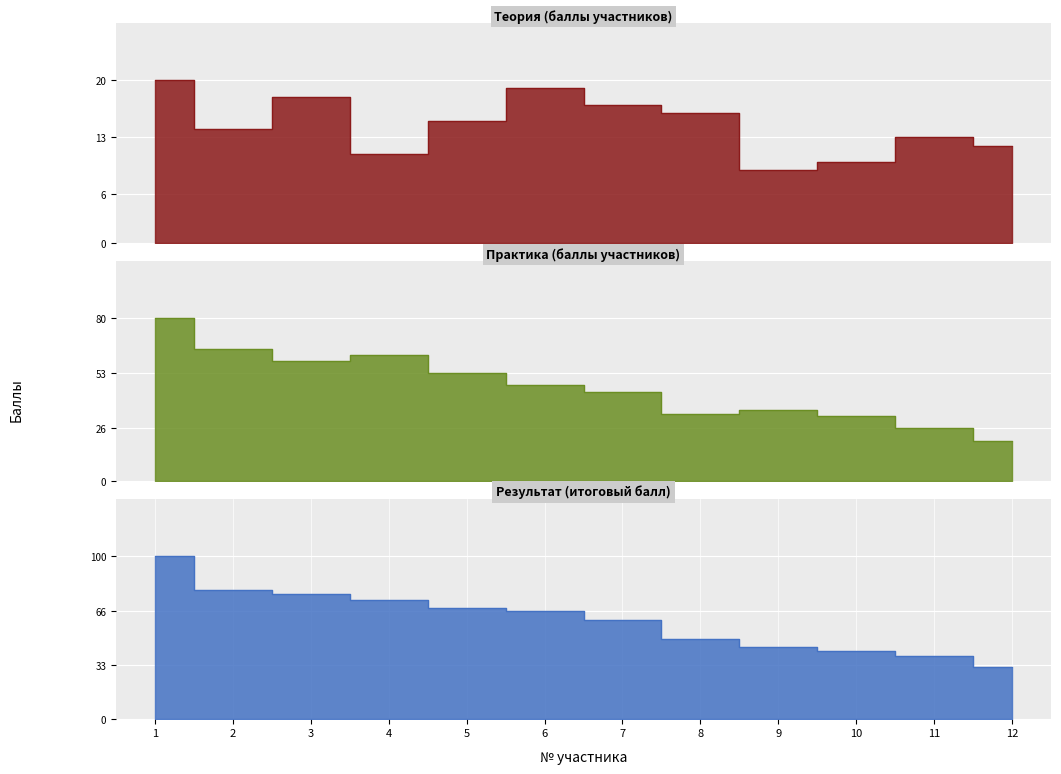

How many interior local valleys does the Теория series have?

3